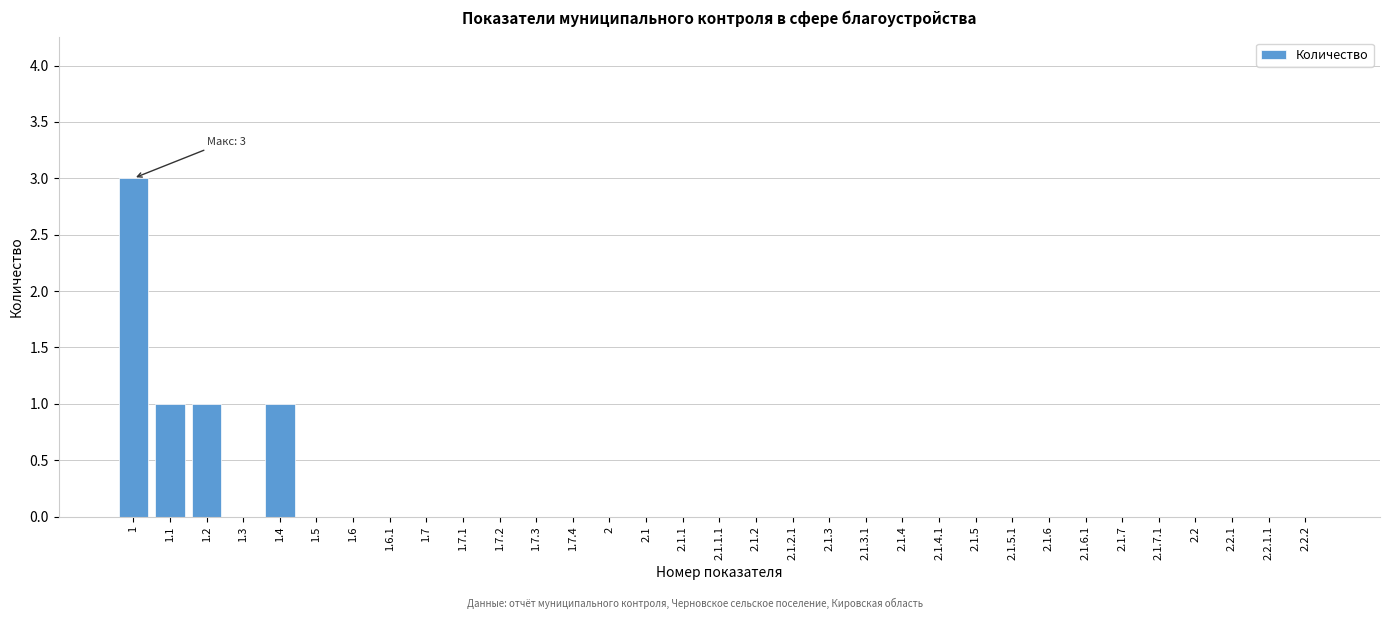

The value at 1.7.4 is 0. True or false?

True